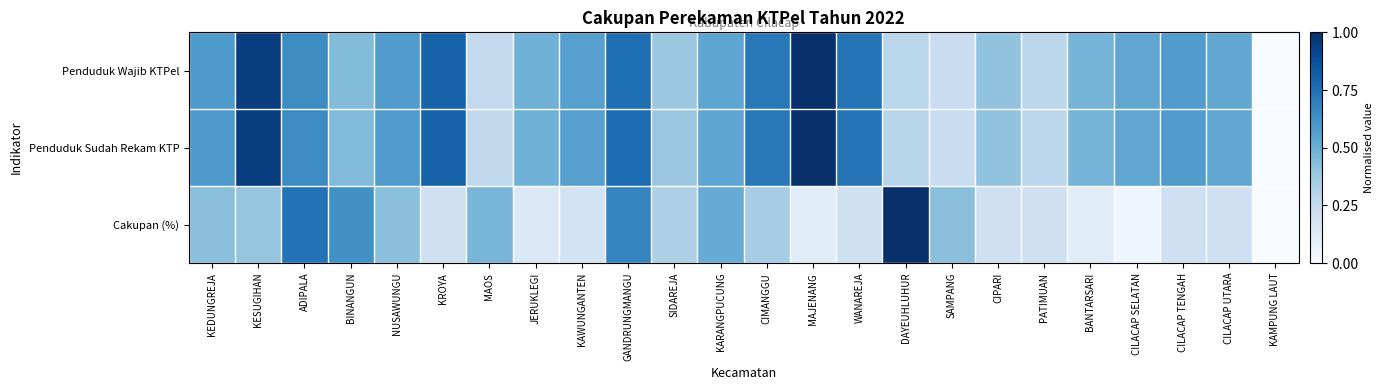

At which category is the sum across all series the highest?

KESUGIHAN